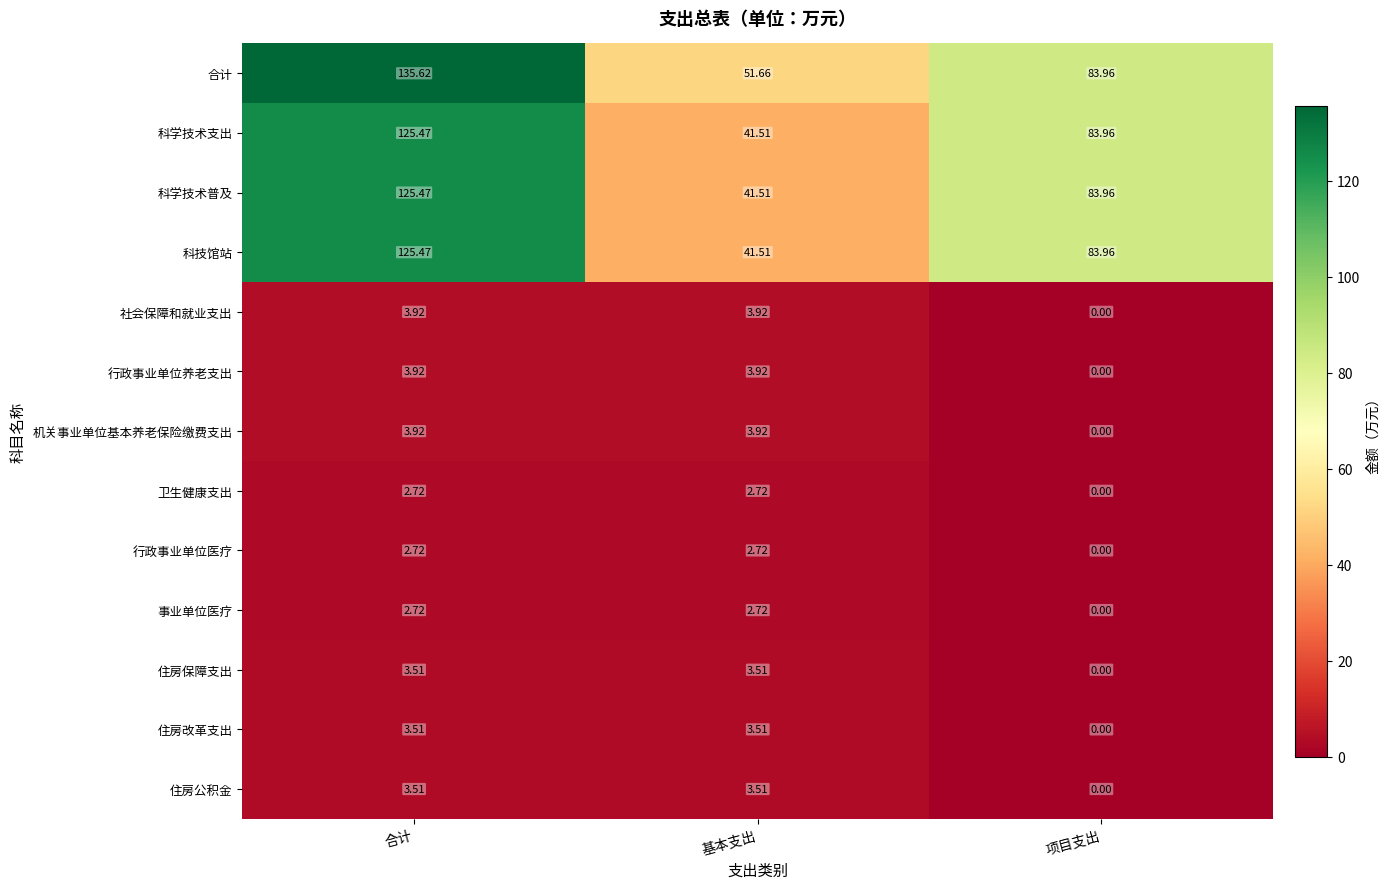

At which category is the sum across all series the highest?

合计